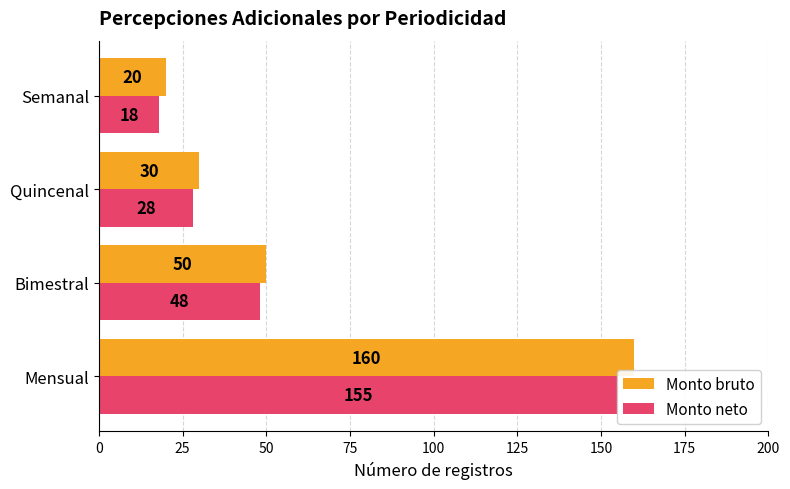

What is the difference between the maximum and second lowest values in the Monto neto series?

127